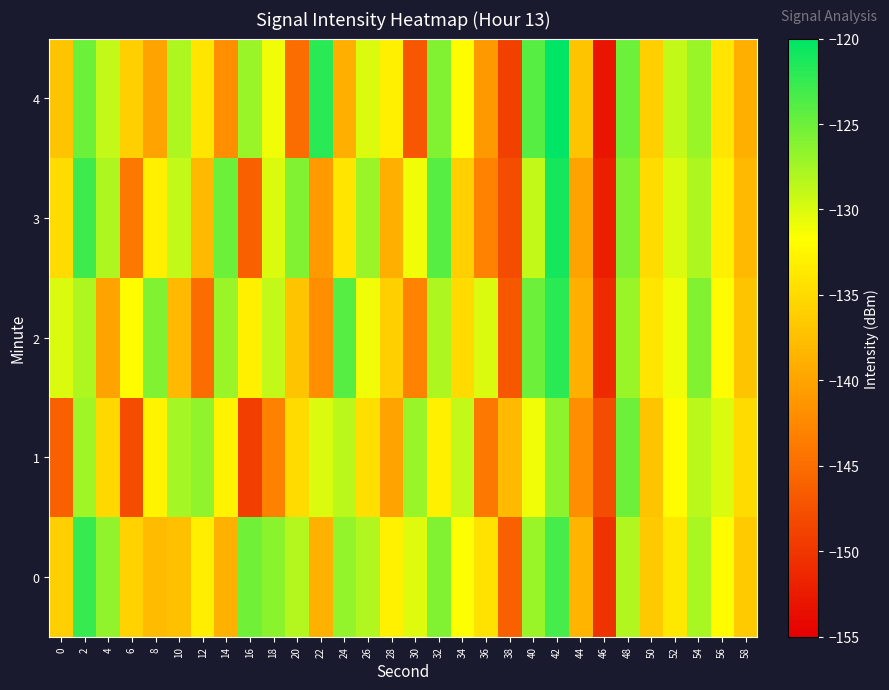

Which series changed the most between 0 and 58?

1